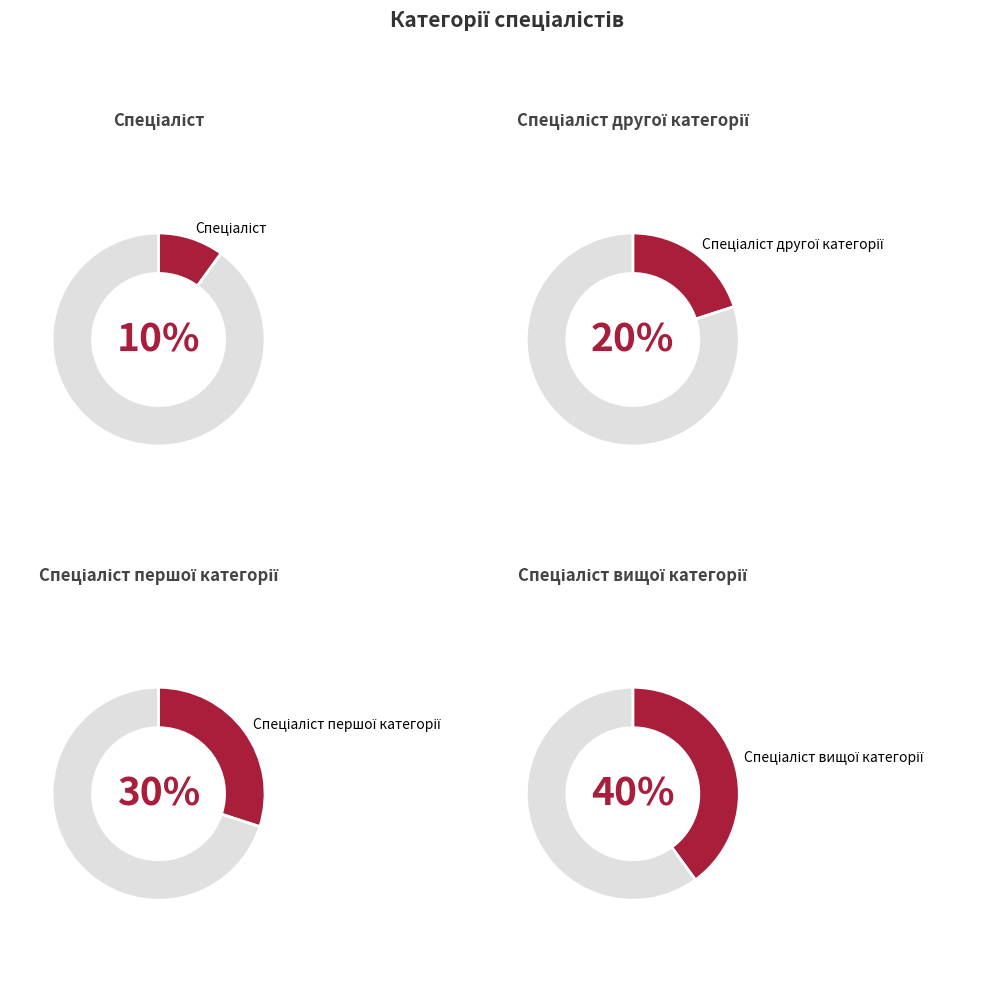

Which slice is the smallest?

Спеціаліст